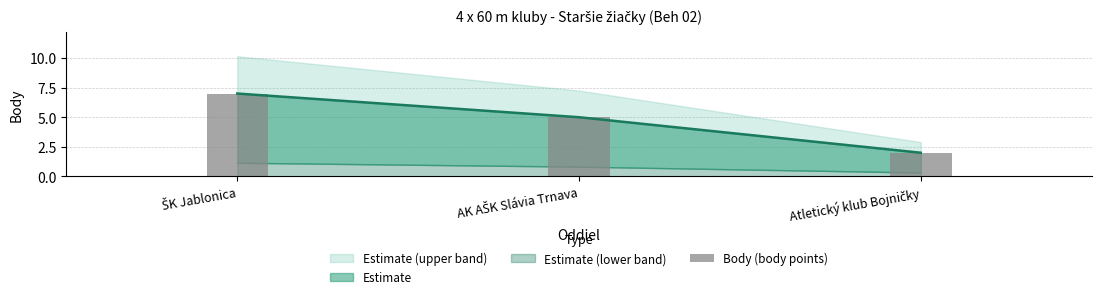

The value at Atletický klub Bojničky is 0. True or false?

False